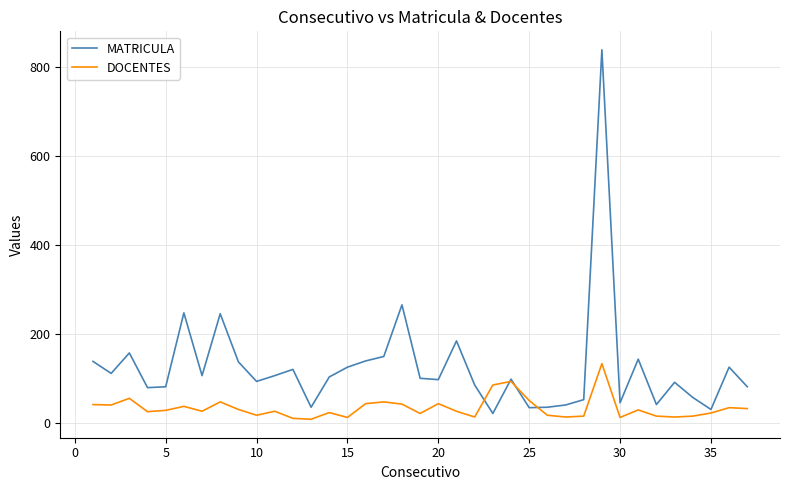

Which series has the widest spread of values?

MATRICULA